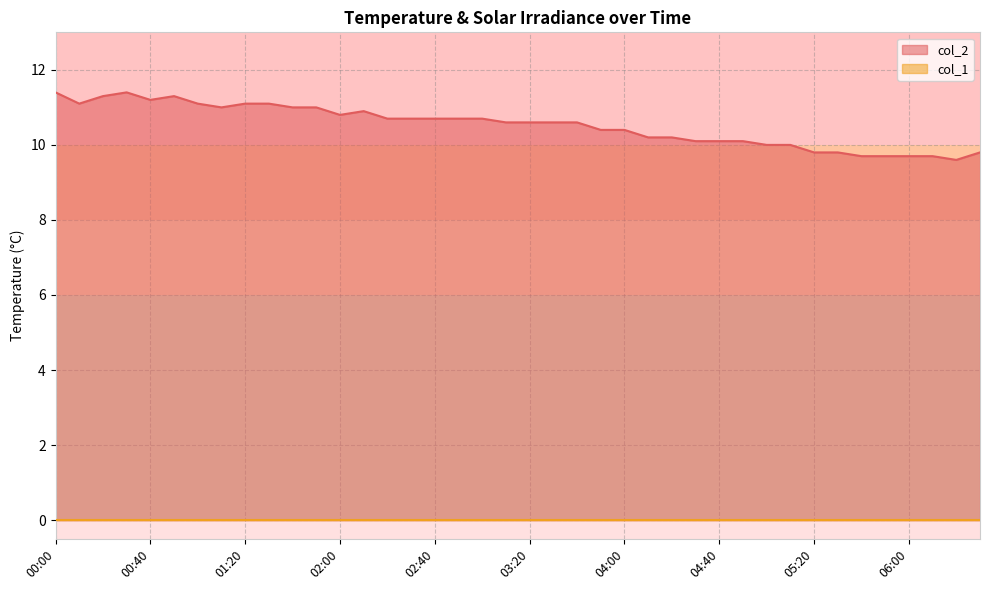

What is the change in value from 00:20 to 01:00?

-0.2